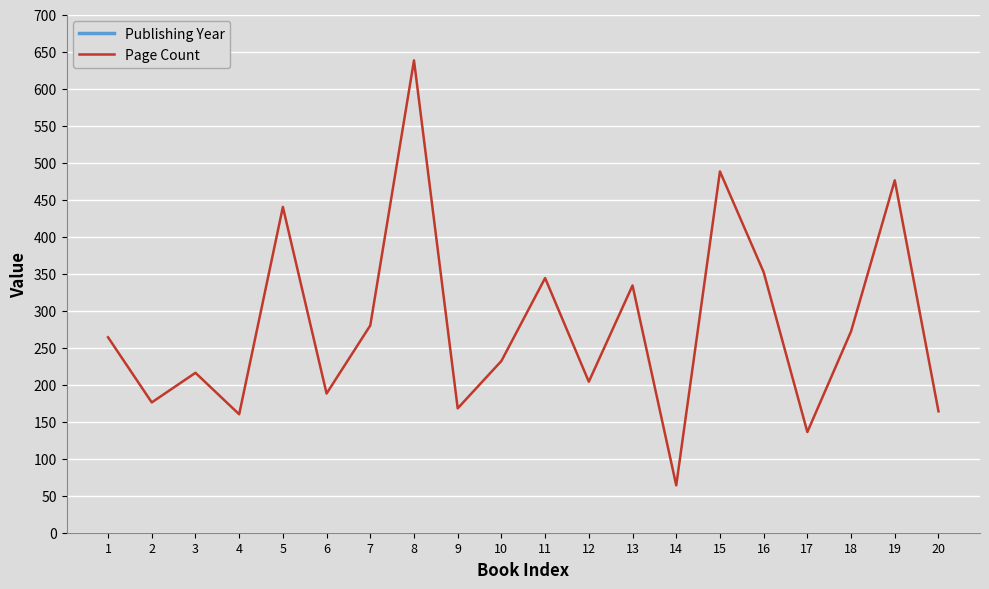

What is the value of the Page Count point at the 14th from the left?

64